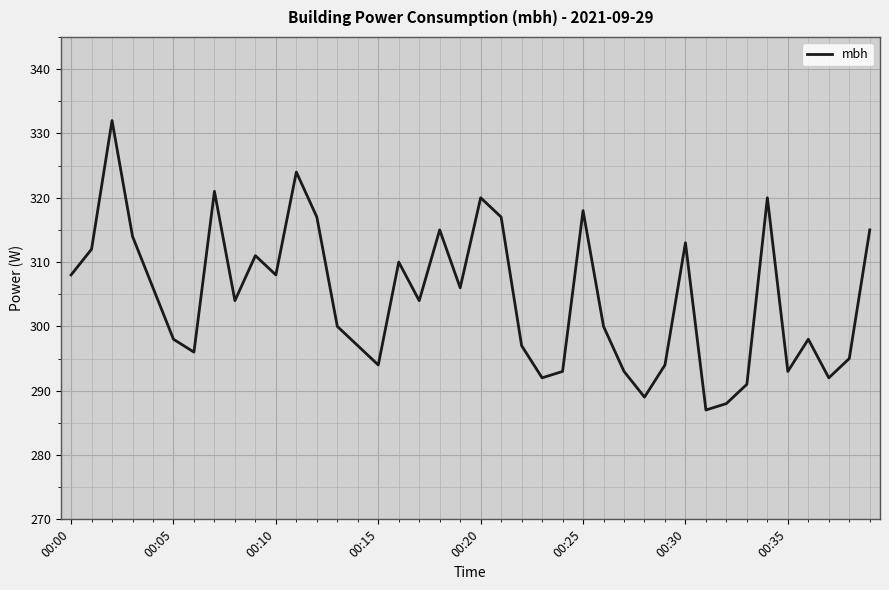

What is the maximum value shown in the chart?

332